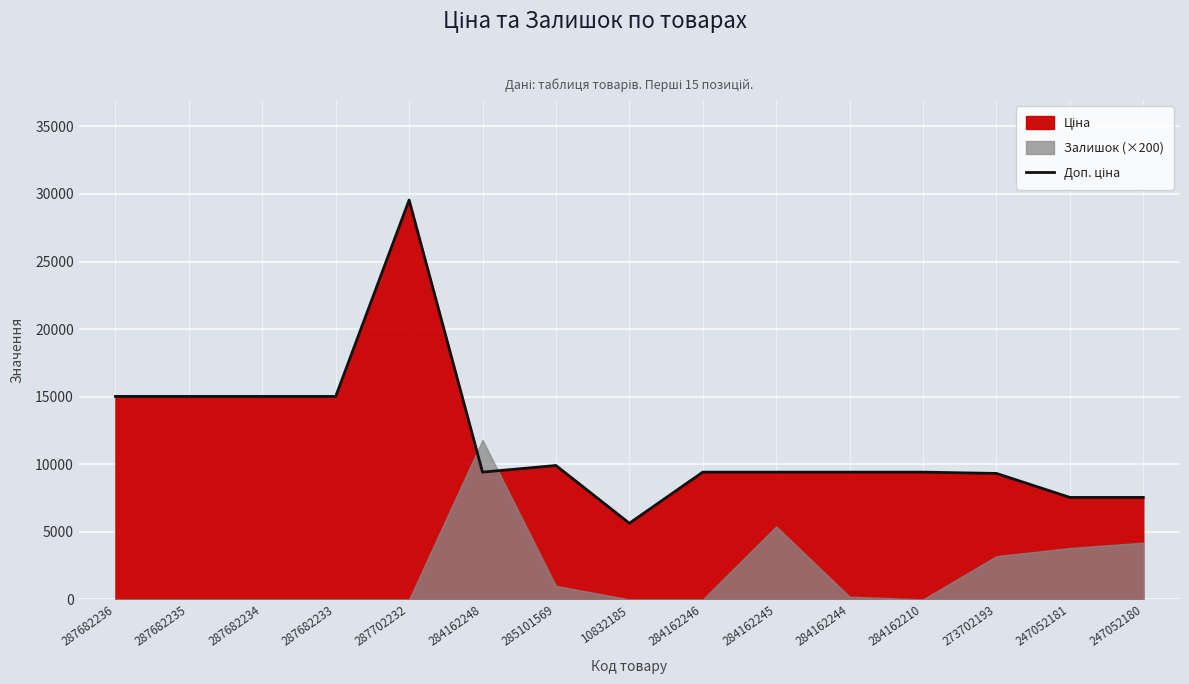

At which label is the value closest to 17592?

287682236